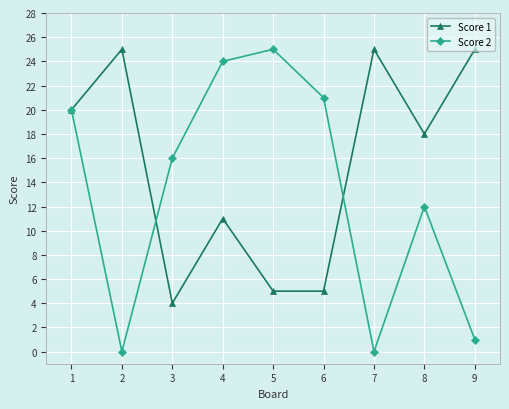

What is the value of the Score 1 point at the 4th from the left?

11